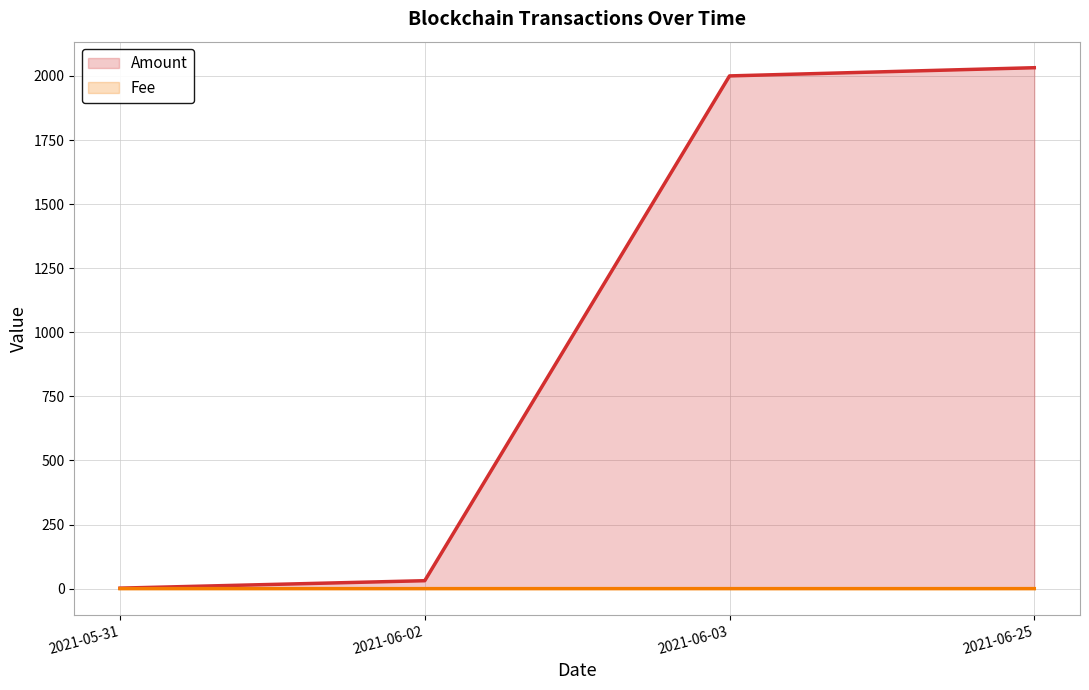

At which label does Amount (line) first exceed 2000?

2021-06-03